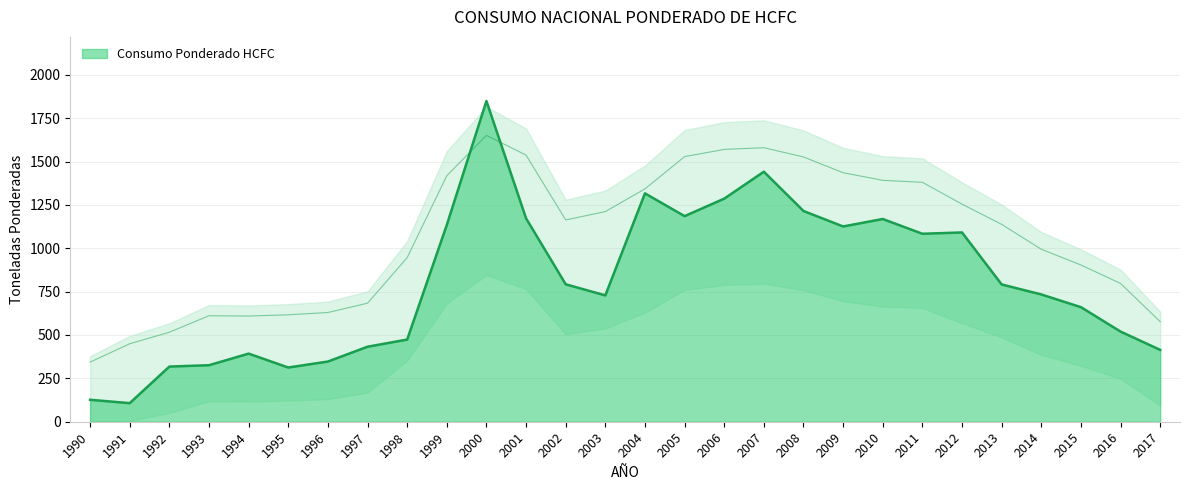

What is the maximum value shown in the chart?

1848.6